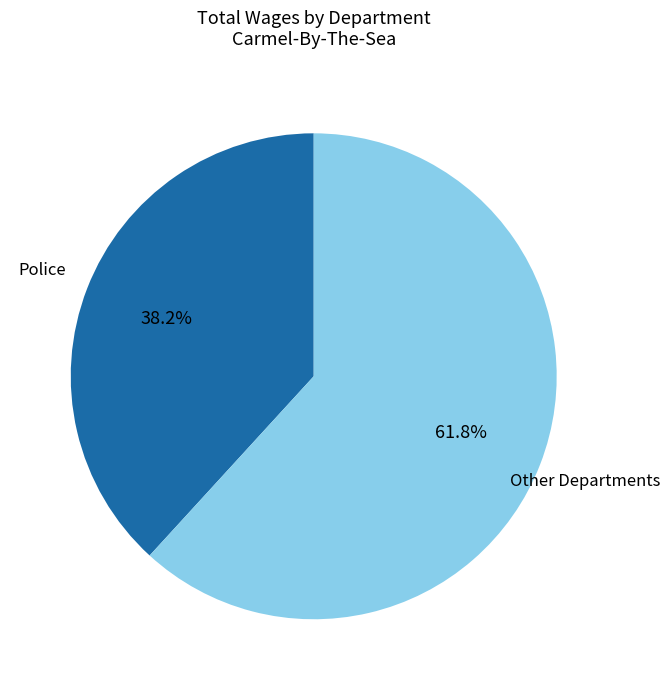

Which slice is the largest?

Other Departments